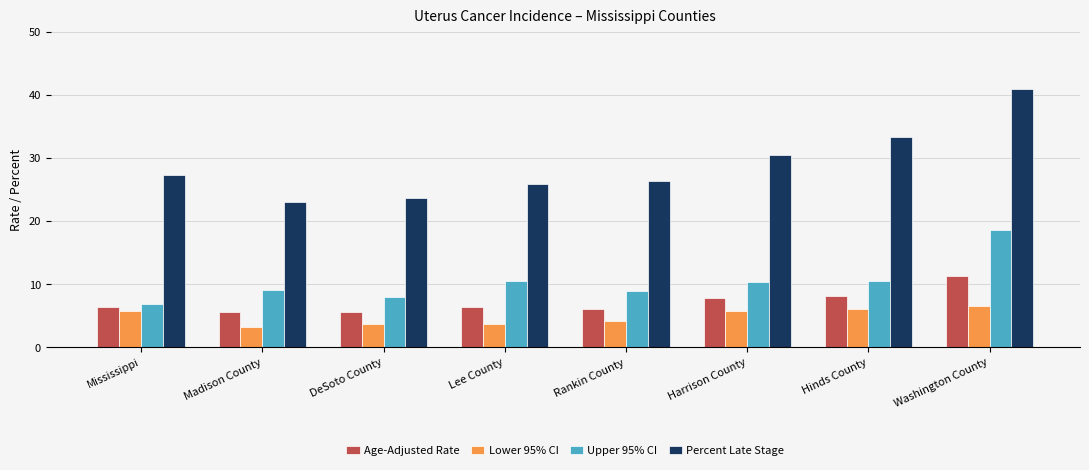

What is the approximate value of Percent Late Stage at Rankin County?

26.4